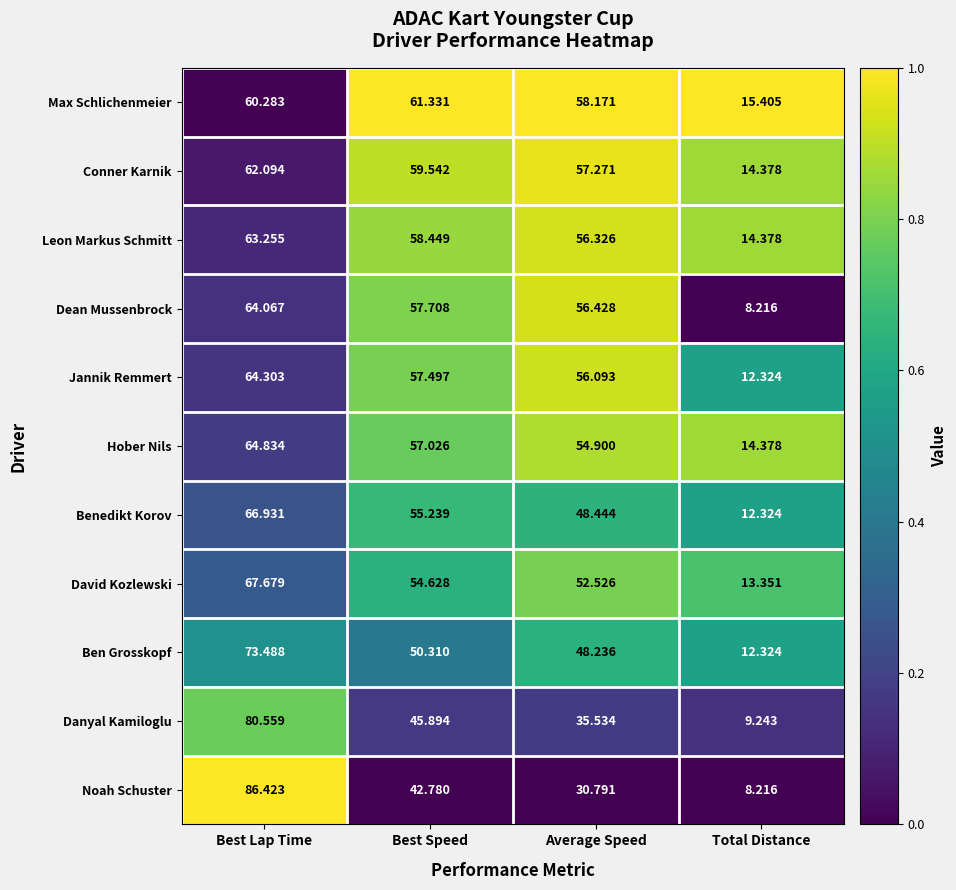

At which label does David Kozlewski first exceed 54?

Best Lap Time